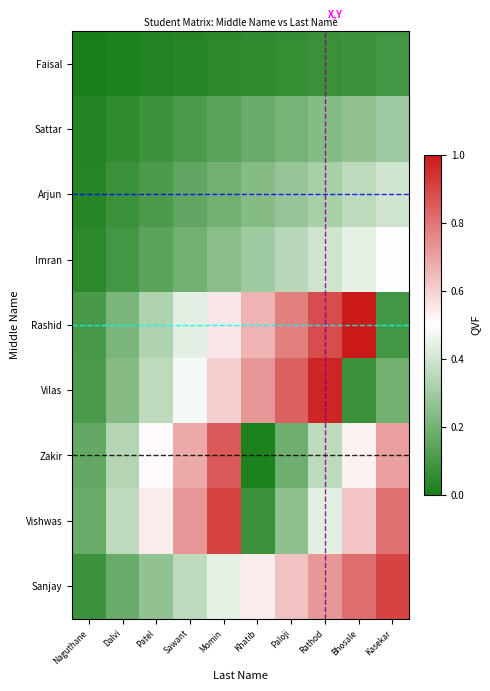

Where is Rashid nearest to the value 0?

Kasekar